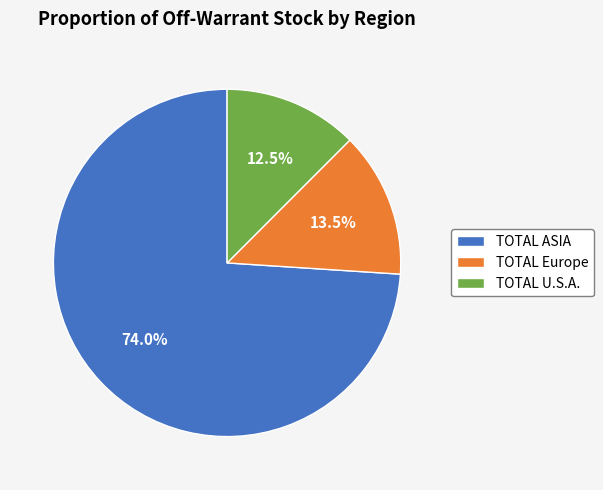

To the nearest percent, what portion does TOTAL ASIA represent?

74%